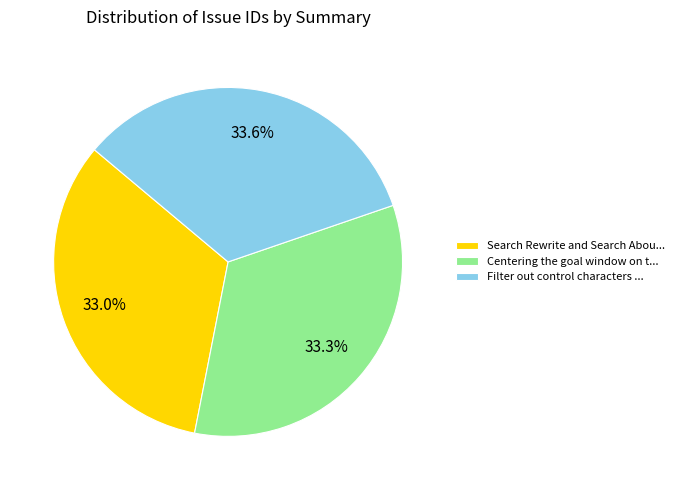

What is the ratio of the value at Filter out control characters ... to the value at Centering the goal window on t...?

1.0